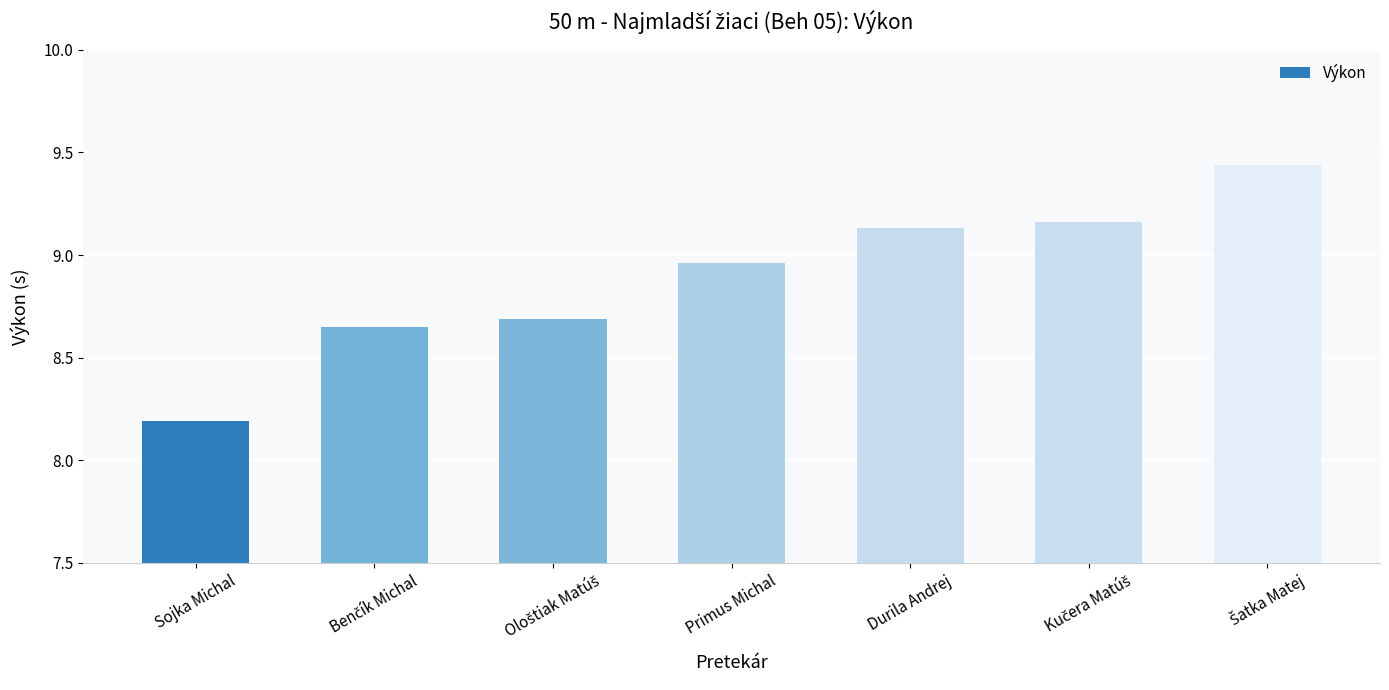

What is the label of the 4th bar from the left?

Primus Michal